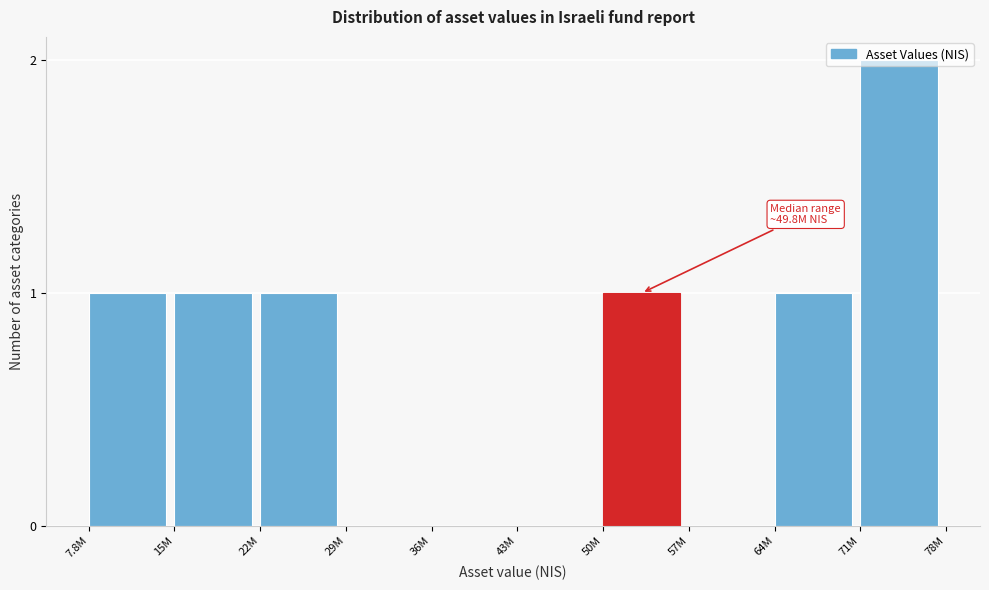

Which label corresponds to the largest value in the chart?

71M